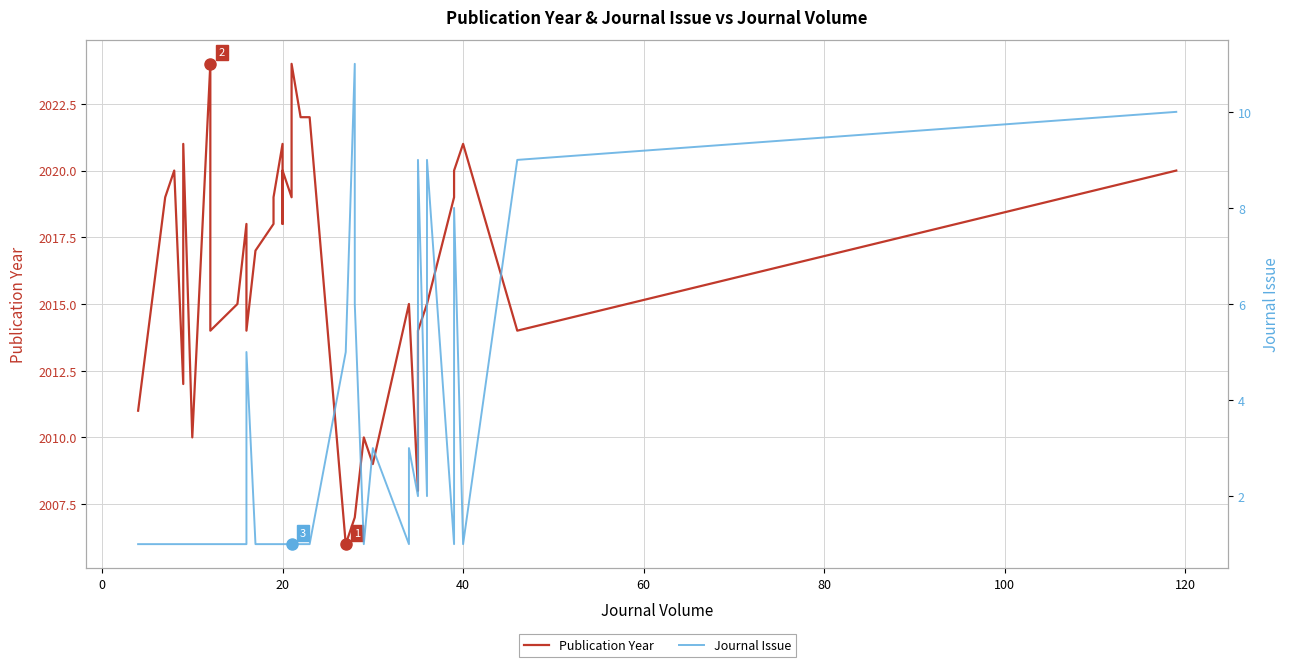

How many data points does each series have?

40